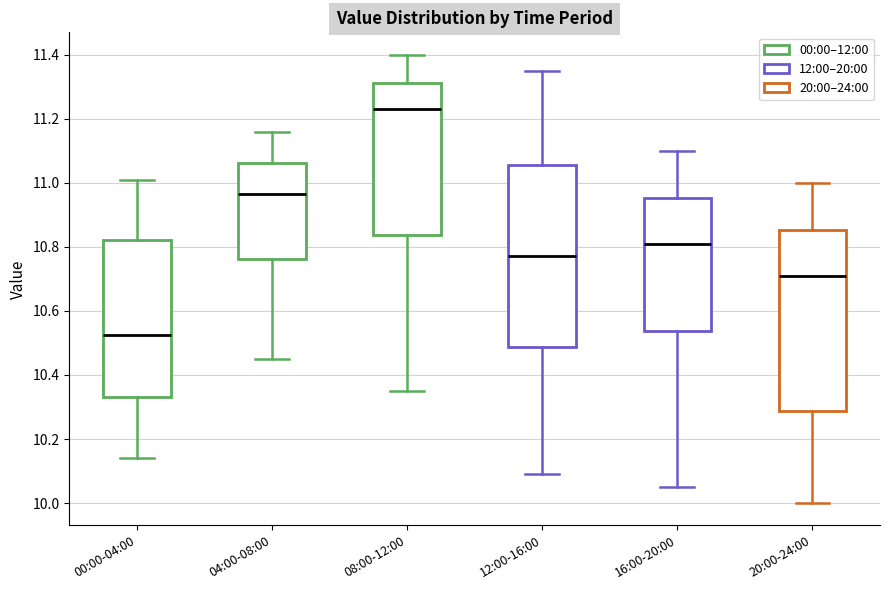

Where does the median line of the box for 16:00-20:00 sit on the y-axis? The values are not printed on the chart, so give them approximately, as read against the axis.

10.82